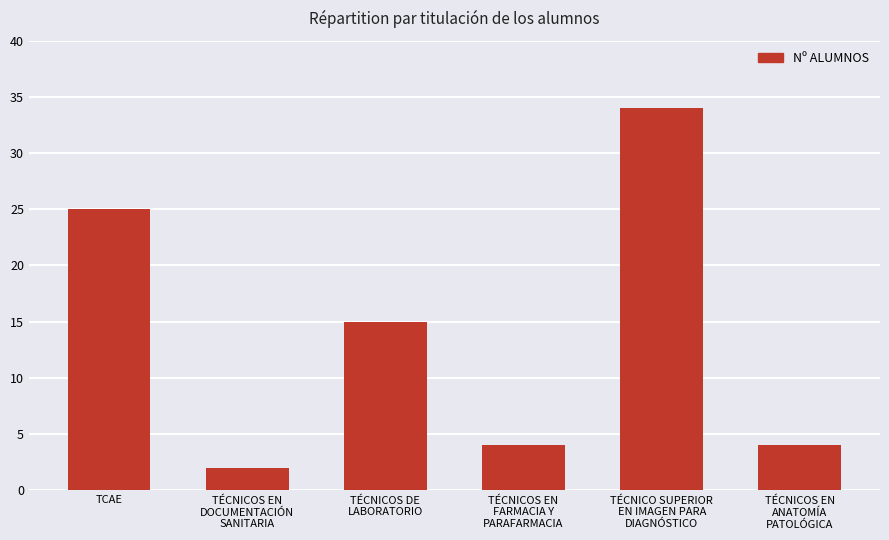

Where does the data first go above 15?

TCAE